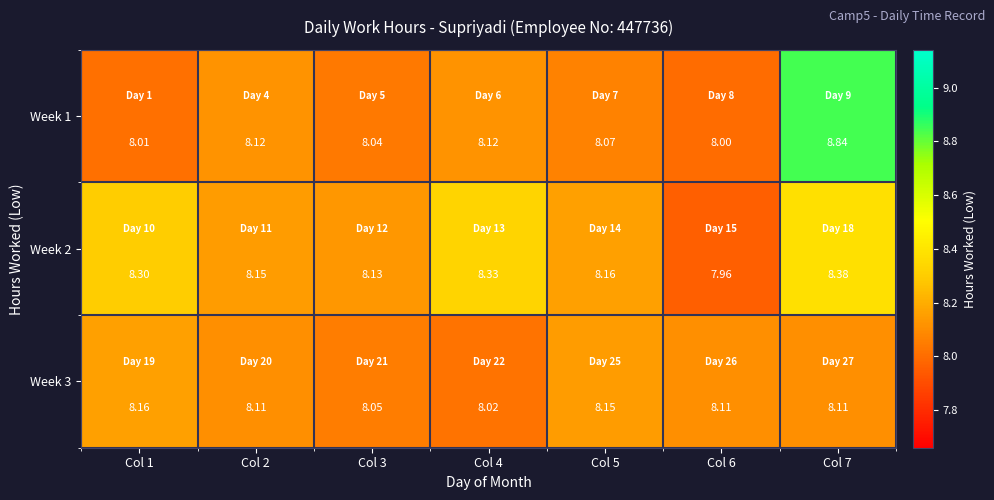

Which series has the largest total across all categories?

Week 2